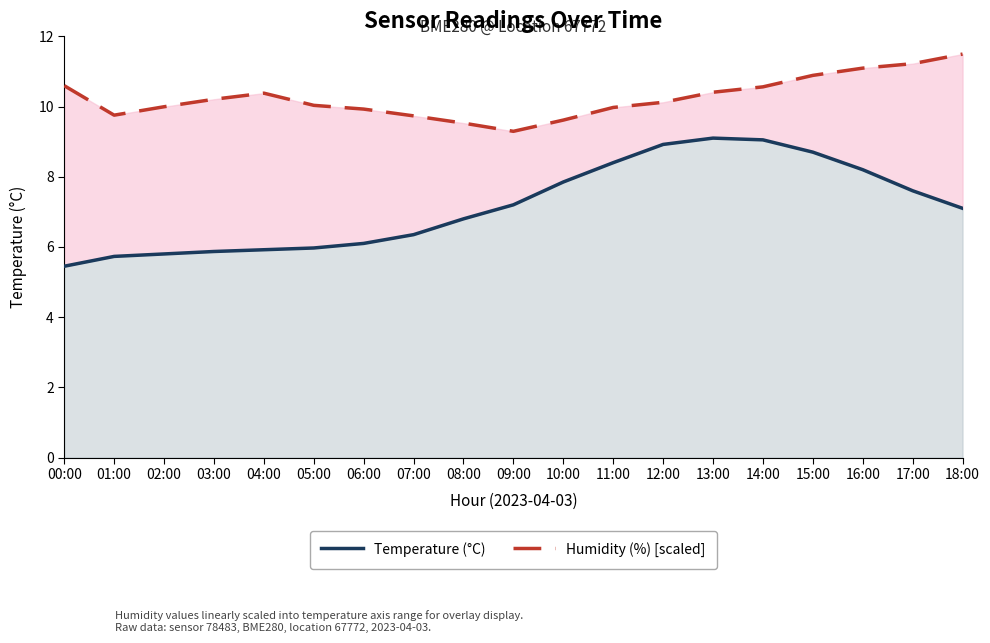

Rank the series by their average value, from lowest to highest.

Temperature (°C), Humidity (%) [scaled]